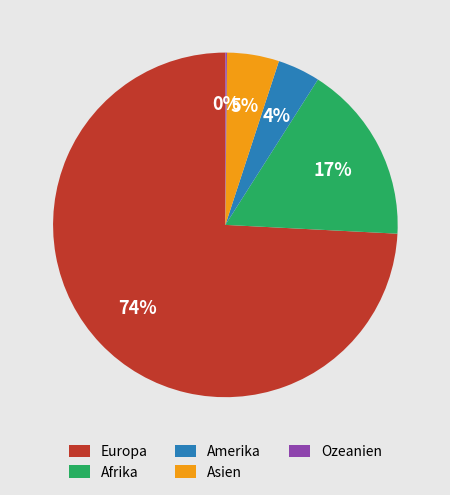

Between Europa and Asien, which is larger?

Europa